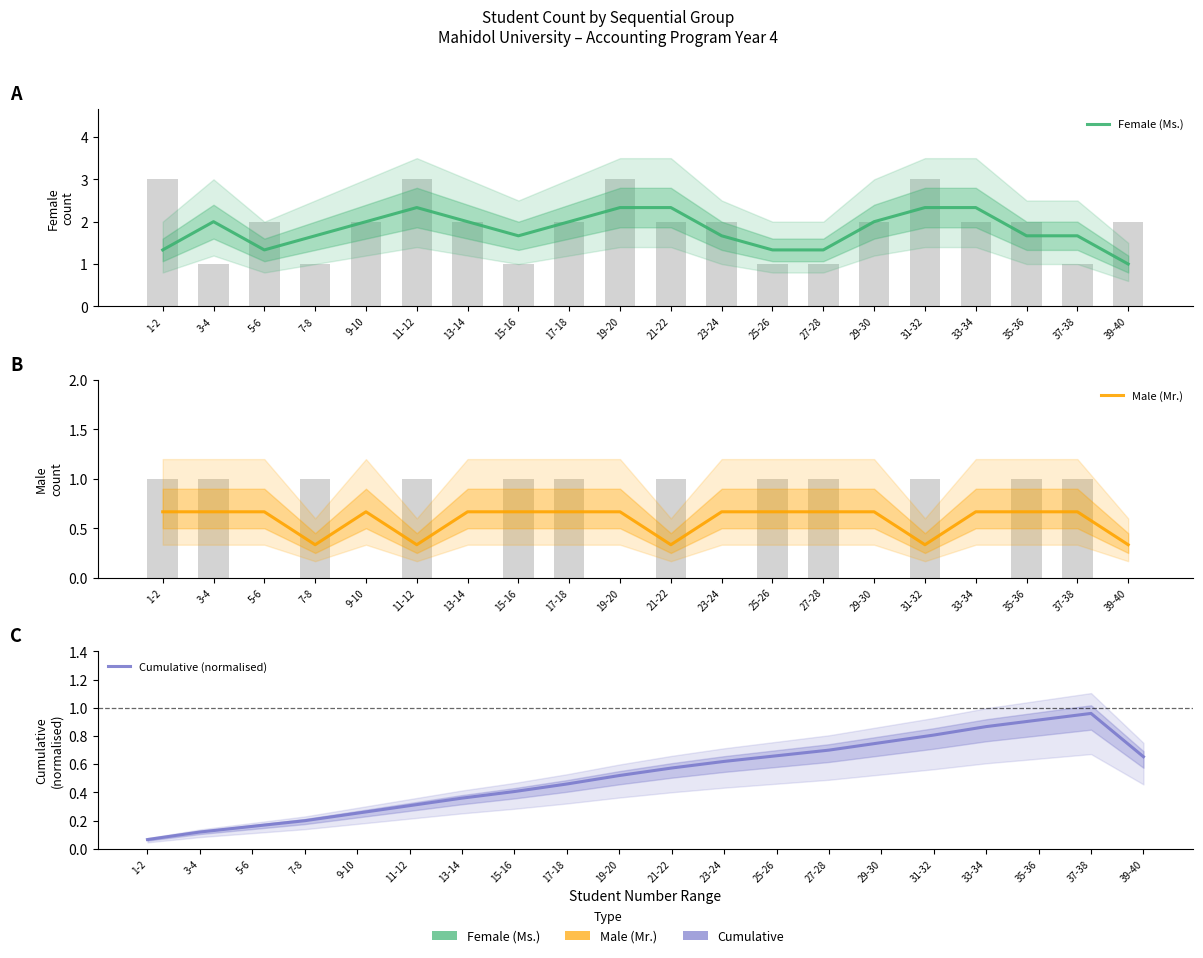

At how many categories does at least one series exceed 0?

20